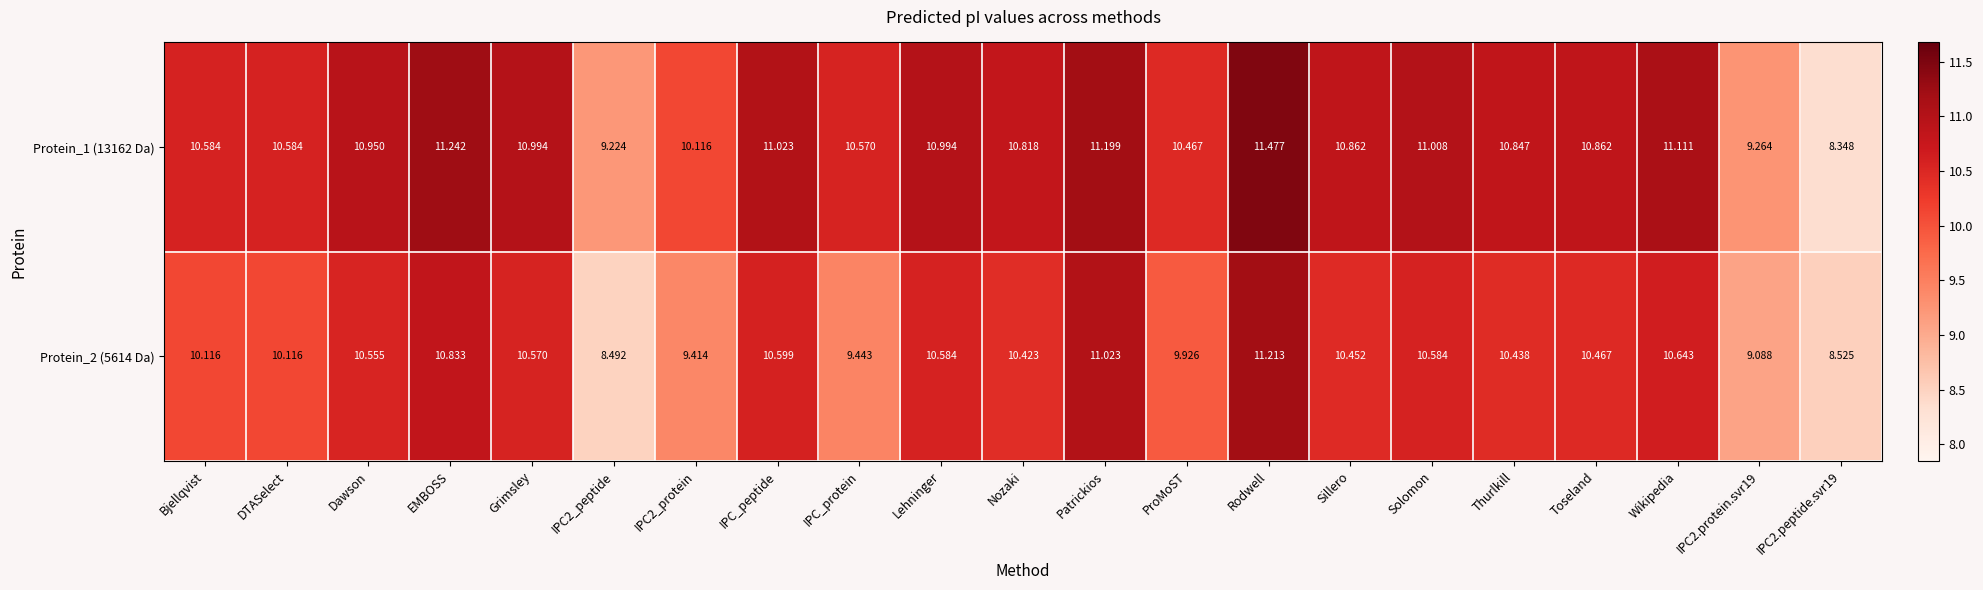

Is the value of Protein_1 (13162 Da) at IPC2_protein greater than the value of Protein_2 (5614 Da) at EMBOSS?

No